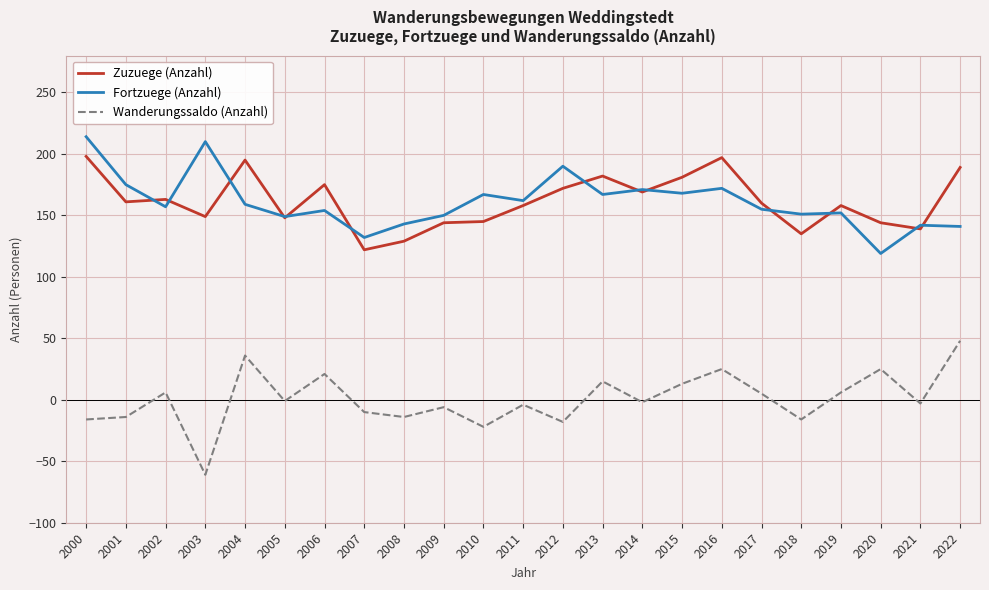

What are all the series names shown in the legend?

Zuzuege (Anzahl), Fortzuege (Anzahl), Wanderungssaldo (Anzahl)